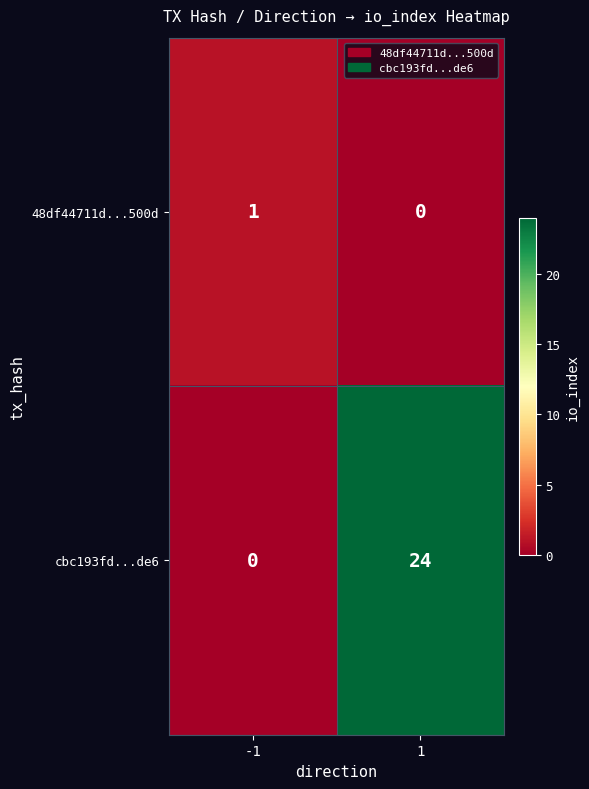

Between -1 and 1, which series saw the biggest shift?

cbc193fd...de6